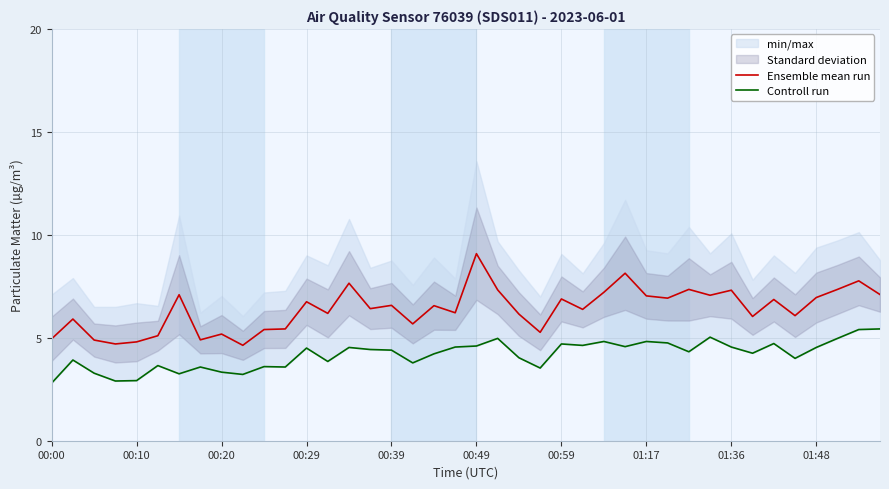

Reading left to right, what are all the values shown in this chart?

Ensemble mean run: 4.9	5.9	4.9	4.7	4.8	5.1	7.1	4.9	5.2	4.6	5.4	5.4	6.8	6.2	7.7	6.4	6.6	5.7	6.6	6.2	9.1	7.3	6.2	5.3	6.9	6.4	7.2	8.1	7.0	6.9	7.4	7.1	7.3	6.0	6.9	6.1	7.0	7.3	7.8	7.1
Controll run: 2.8	3.9	3.3	2.9	2.9	3.6	3.2	3.6	3.3	3.2	3.6	3.6	4.5	3.9	4.5	4.4	4.4	3.8	4.2	4.5	4.6	5.0	4.0	3.5	4.7	4.6	4.8	4.6	4.8	4.8	4.3	5.0	4.5	4.2	4.7	4.0	4.5	5.0	5.4	5.4